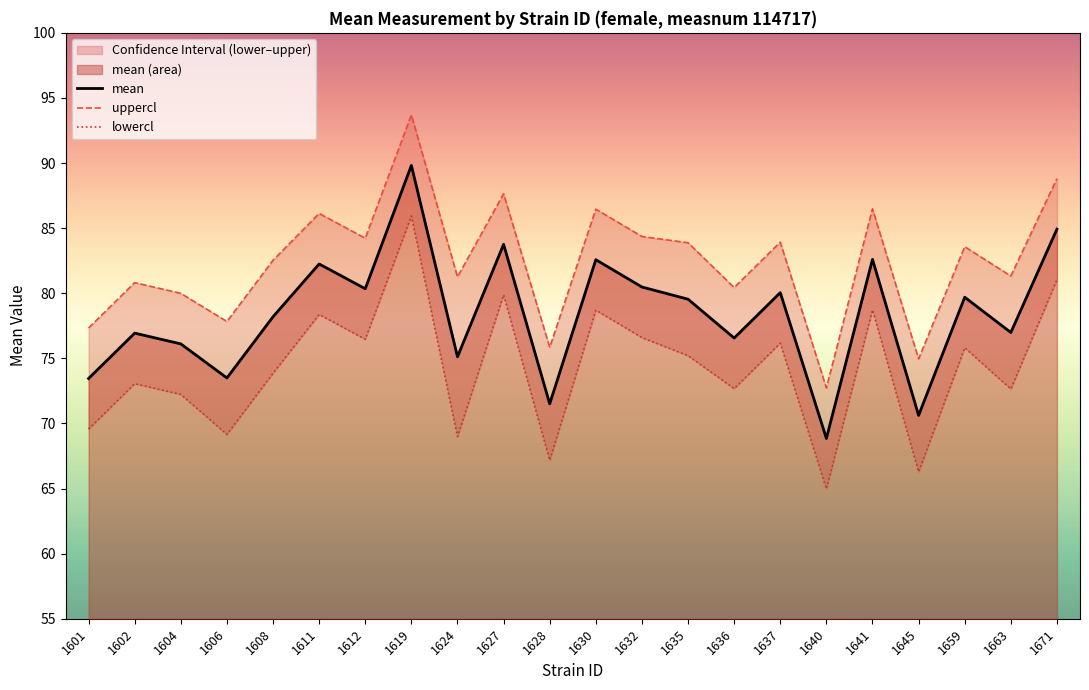

What is the difference between the lowercl values at 1636 and 1624?

3.7